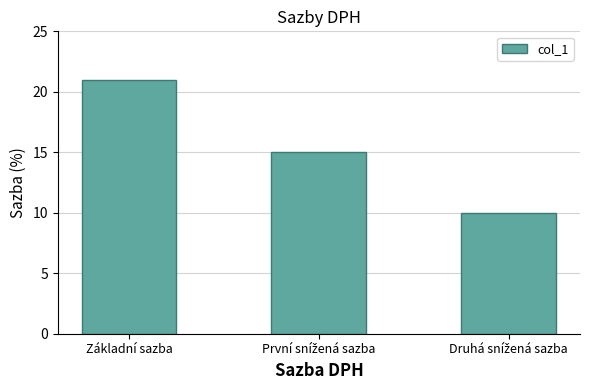

Reading left to right, transcribe all the data shown in this chart.

21	15	10